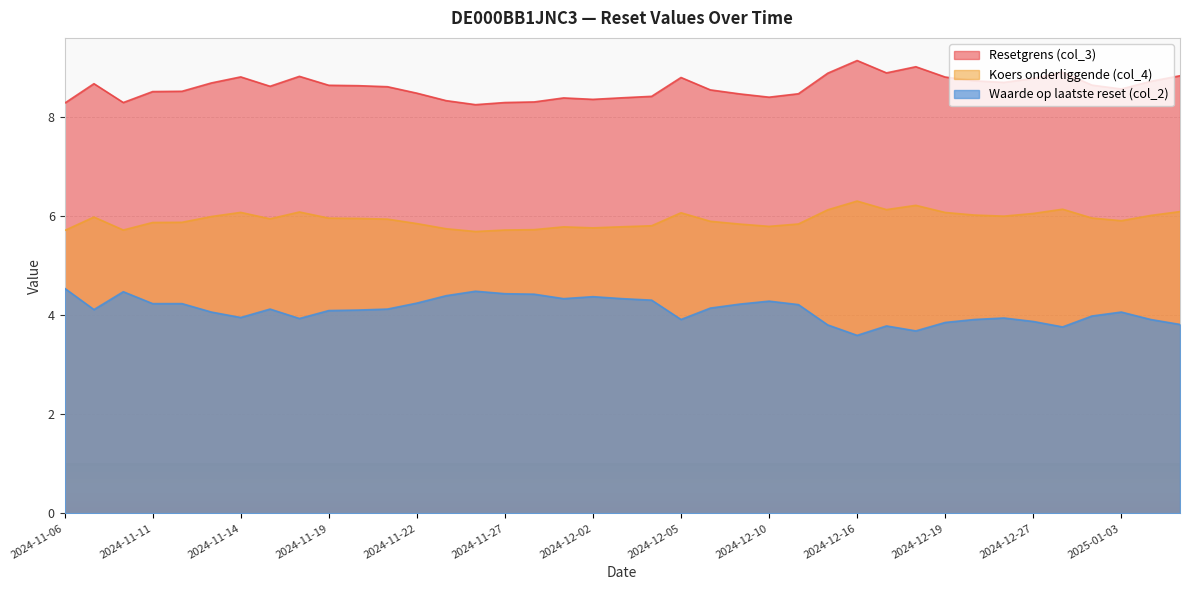

Which category has the highest value in the Koers onderliggende (col_4) series?

2024-12-16